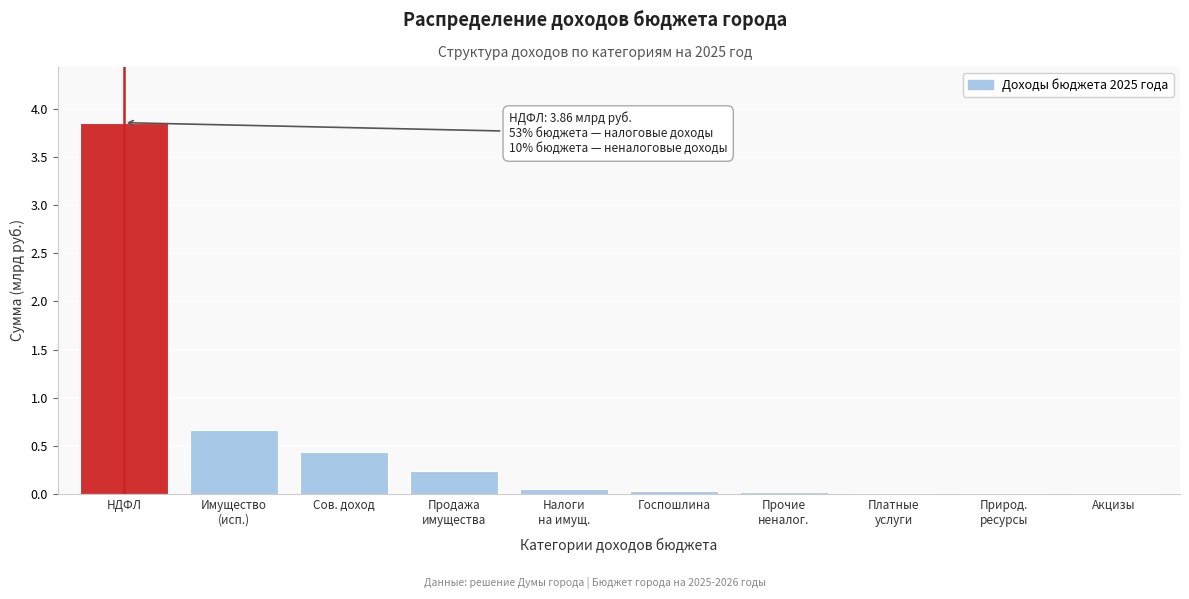

What value does the data have at НДФЛ?

3.9